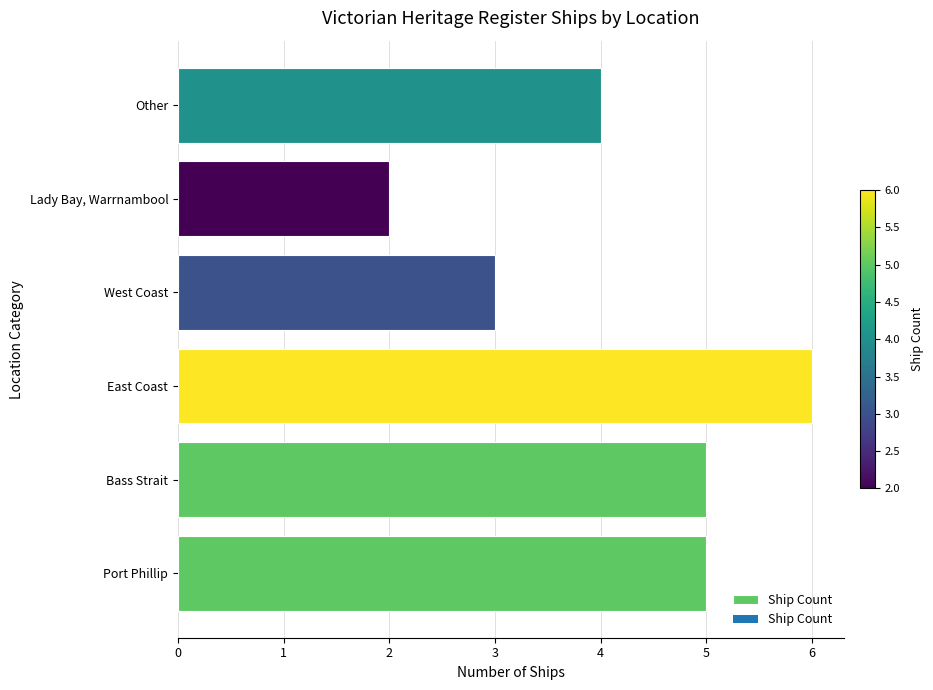

How many values are between 3 and 5?

4